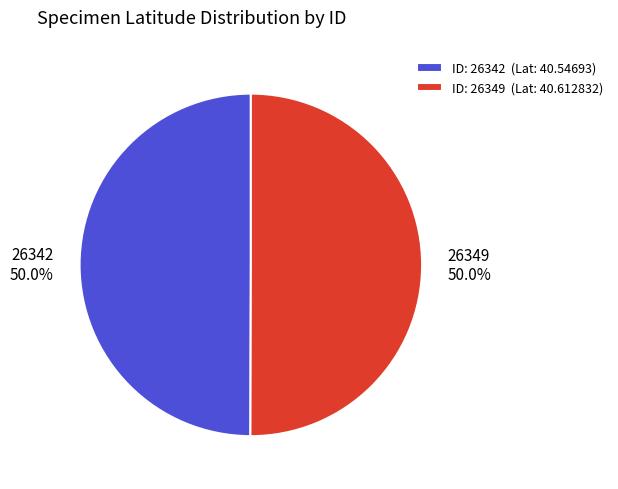

To the nearest percent, what percentage of the pie is 26342?

50%